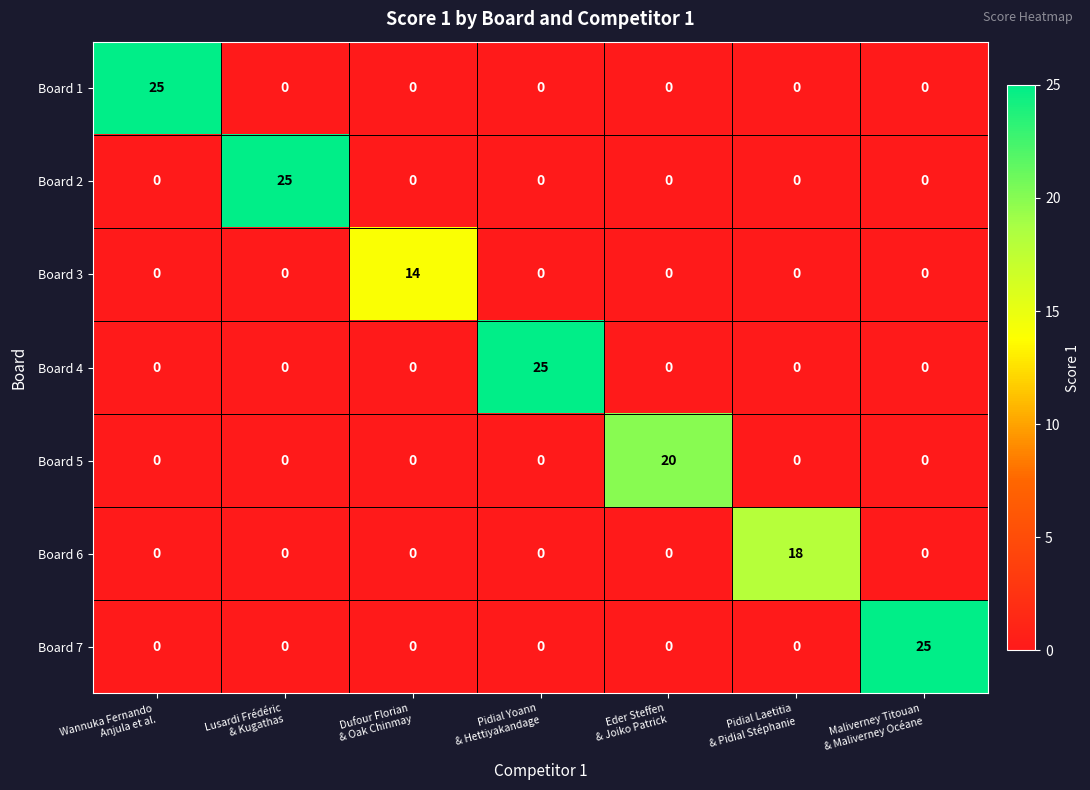

What is the sum of all Board 2 values?

25